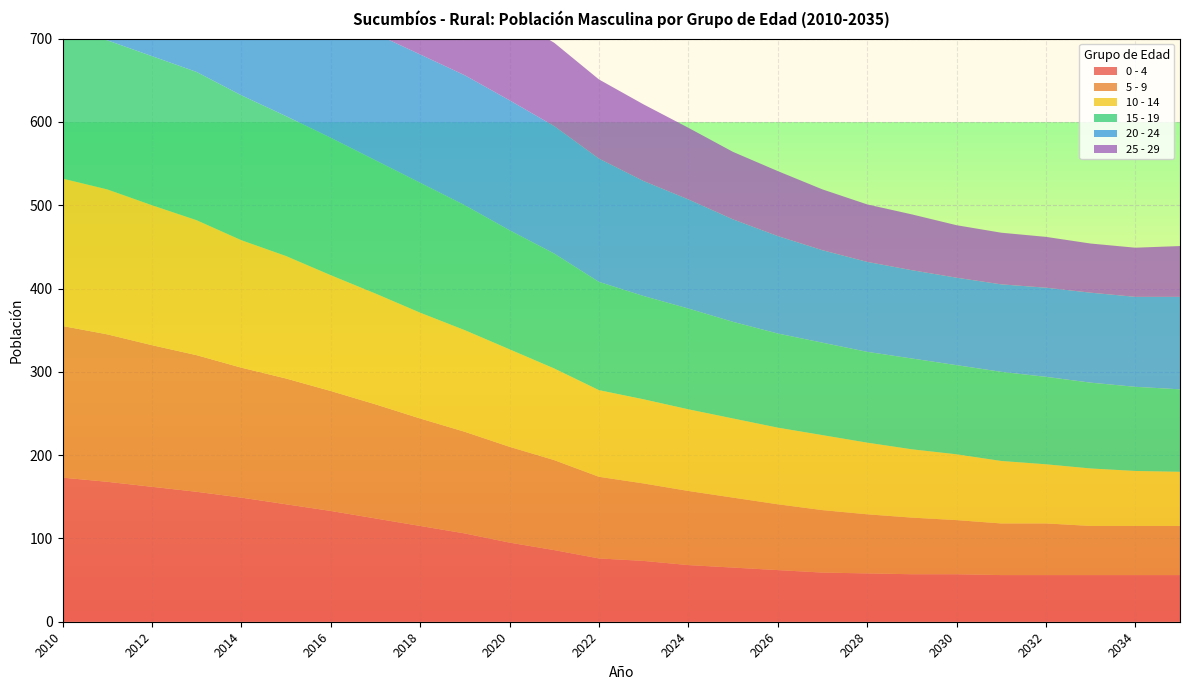

Reading left to right, extract all data points from this chart.

0 - 4: 2010=173	2011=168	2012=162	2013=156	2014=149	2015=141	2016=133	2017=124	2018=115	2019=106	2020=95	2021=86	2022=76	2023=73	2024=68	2025=65	2026=62	2027=59	2028=58	2029=57	2030=57	2031=56	2032=56	2033=56	2034=56	2035=56
5 - 9: 2010=182	2011=177	2012=170	2013=164	2014=156	2015=151	2016=144	2017=137	2018=129	2019=122	2020=115	2021=108	2022=98	2023=93	2024=89	2025=84	2026=79	2027=75	2028=71	2029=68	2030=65	2031=62	2032=62	2033=59	2034=59	2035=59
10 - 14: 2010=177	2011=174	2012=168	2013=162	2014=153	2015=147	2016=139	2017=133	2018=127	2019=122	2020=117	2021=110	2022=104	2023=101	2024=98	2025=95	2026=92	2027=90	2028=86	2029=82	2030=79	2031=75	2032=71	2033=69	2034=66	2035=65
15 - 19: 2010=177	2011=179	2012=179	2013=178	2014=174	2015=168	2016=165	2017=160	2018=156	2019=150	2020=143	2021=138	2022=130	2023=124	2024=121	2025=116	2026=113	2027=111	2028=109	2029=109	2030=107	2031=107	2032=105	2033=103	2034=101	2035=99
20 - 24: 2010=136	2011=138	2012=142	2013=144	2014=145	2015=148	2016=151	2017=152	2018=154	2019=156	2020=156	2021=153	2022=148	2023=138	2024=131	2025=123	2026=117	2027=111	2028=108	2029=106	2030=105	2031=105	2032=107	2033=108	2034=108	2035=111
25 - 29: 2010=108	2011=108	2012=110	2013=110	2014=108	2015=106	2016=105	2017=103	2018=103	2019=103	2020=101	2021=100	2022=95	2023=92	2024=86	2025=81	2026=78	2027=73	2028=69	2029=67	2030=63	2031=62	2032=61	2033=59	2034=59	2035=61